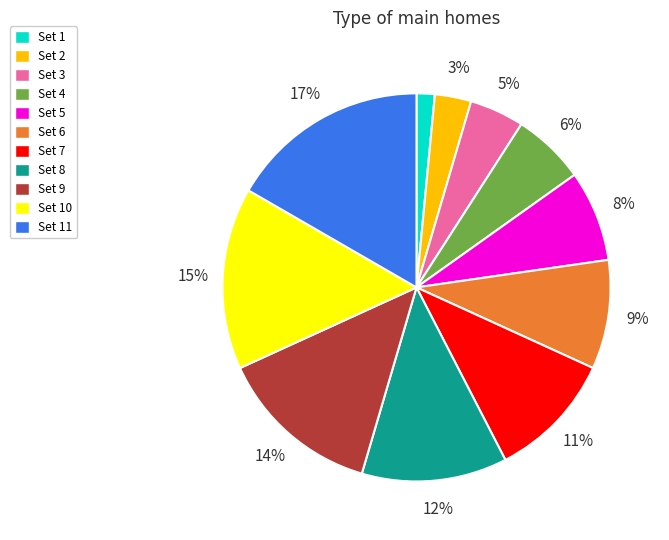

To the nearest percent, what is the average slice percentage?

9%